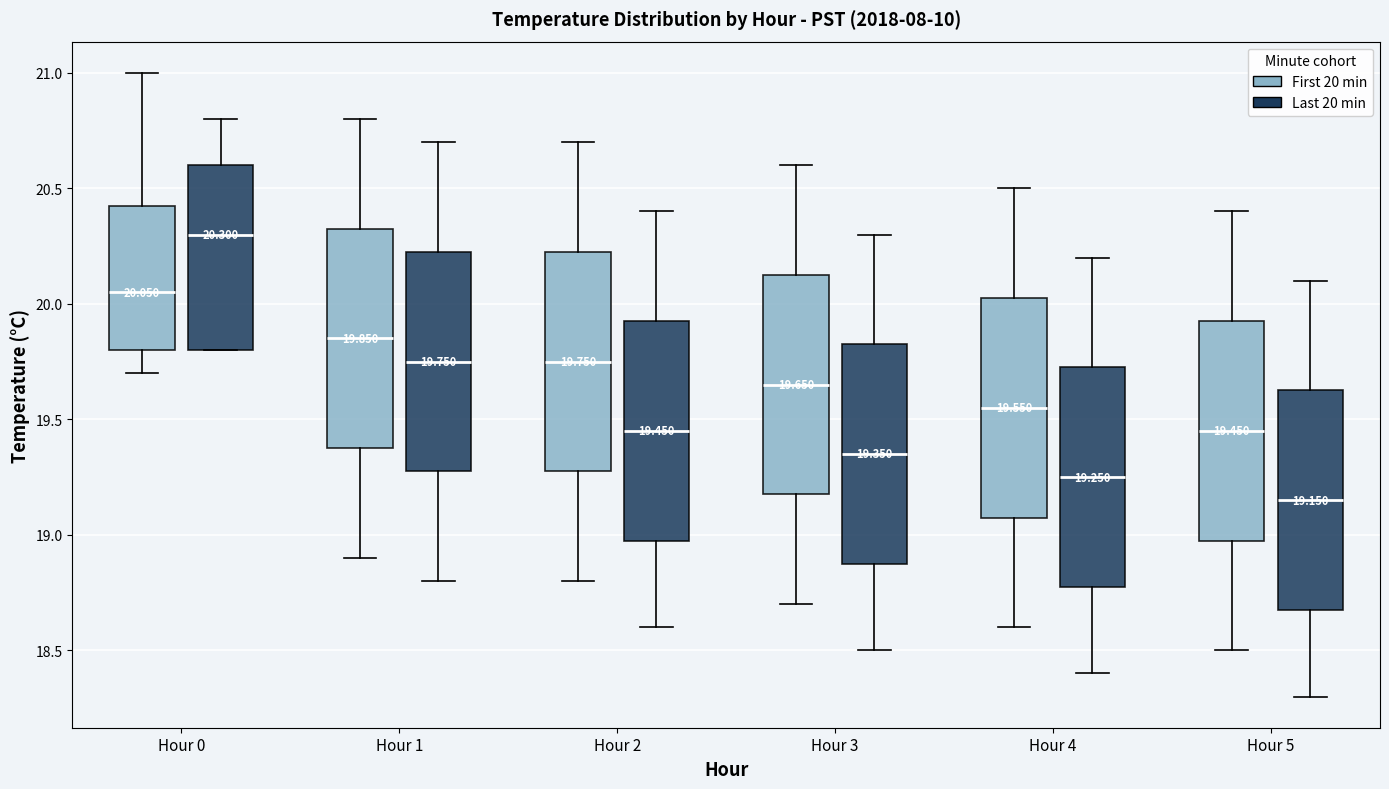

Which box's median line is the lowest?

Hour 5 (Last 20 min)